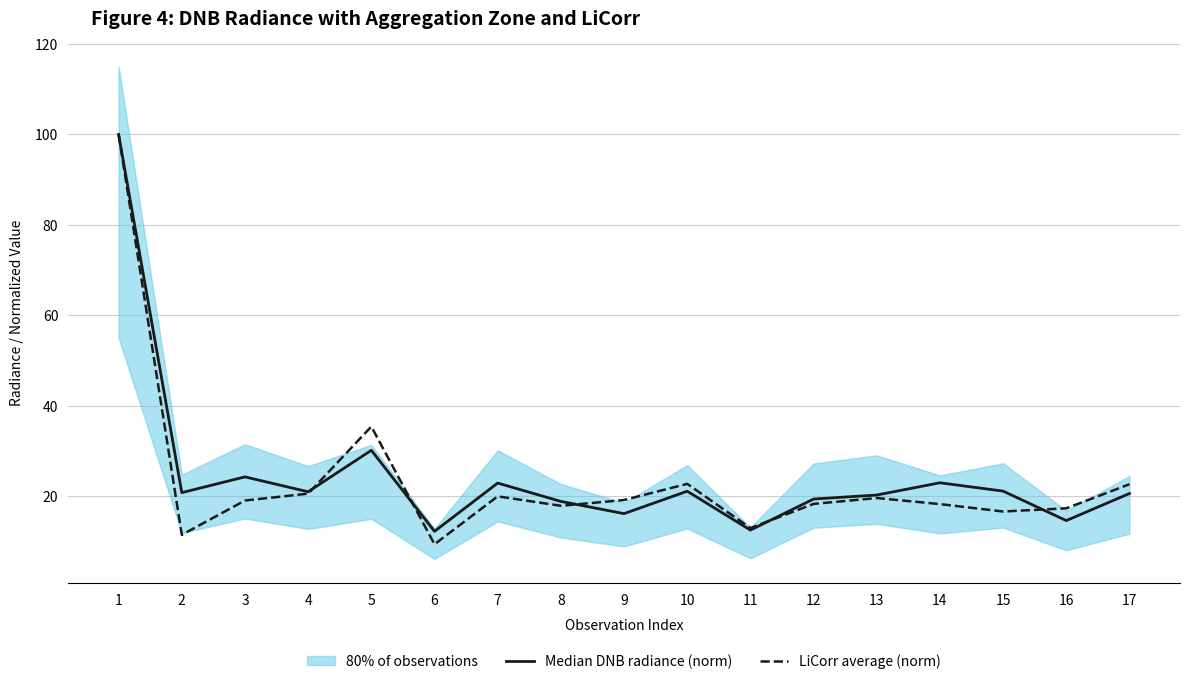

At which label is Median DNB radiance (norm) closest to 56?

5